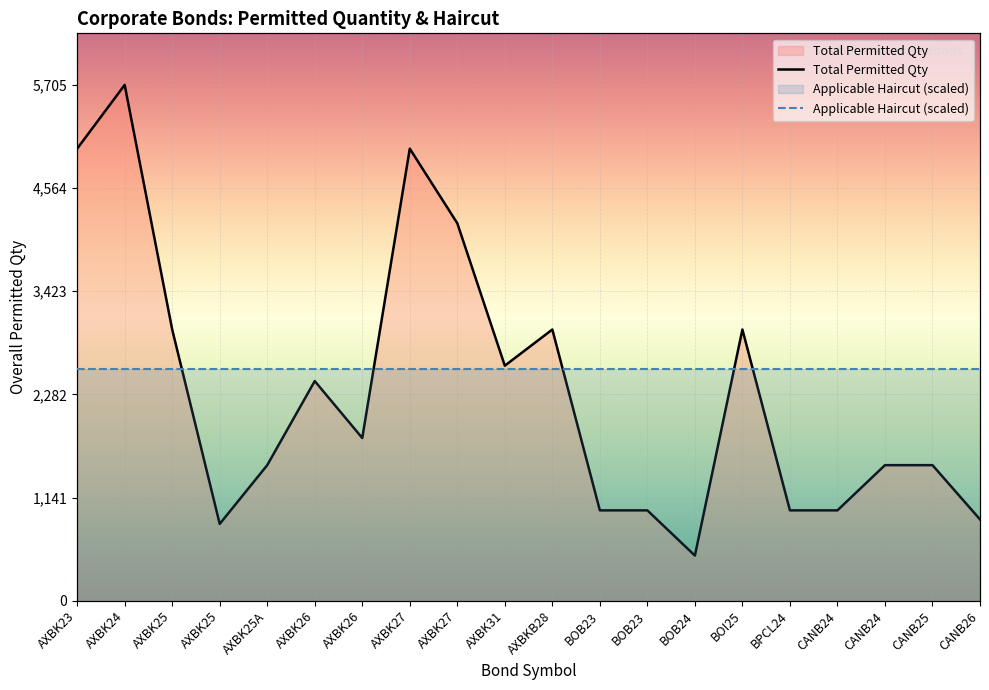

What is the maximum value shown in the chart?

5705